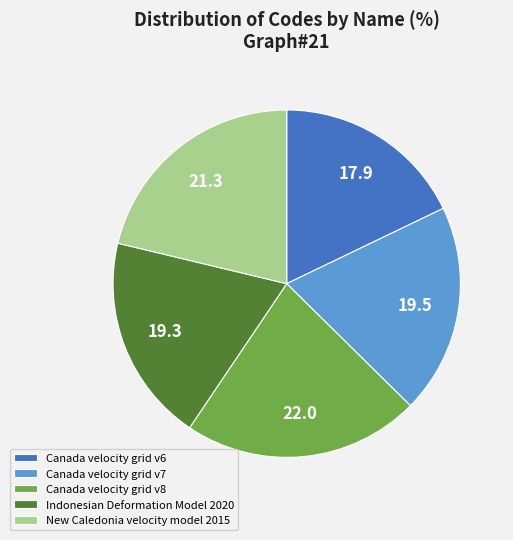

Do New Caledonia velocity model 2015 and Indonesian Deformation Model 2020 together represent more than half of the pie?

No